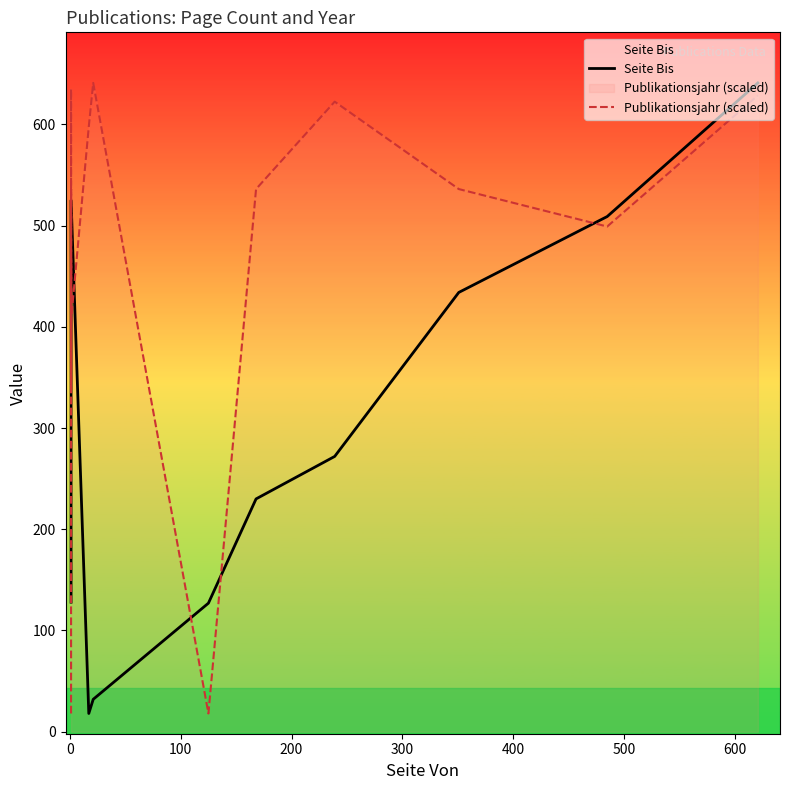

Count the number of data series in this chart.

2